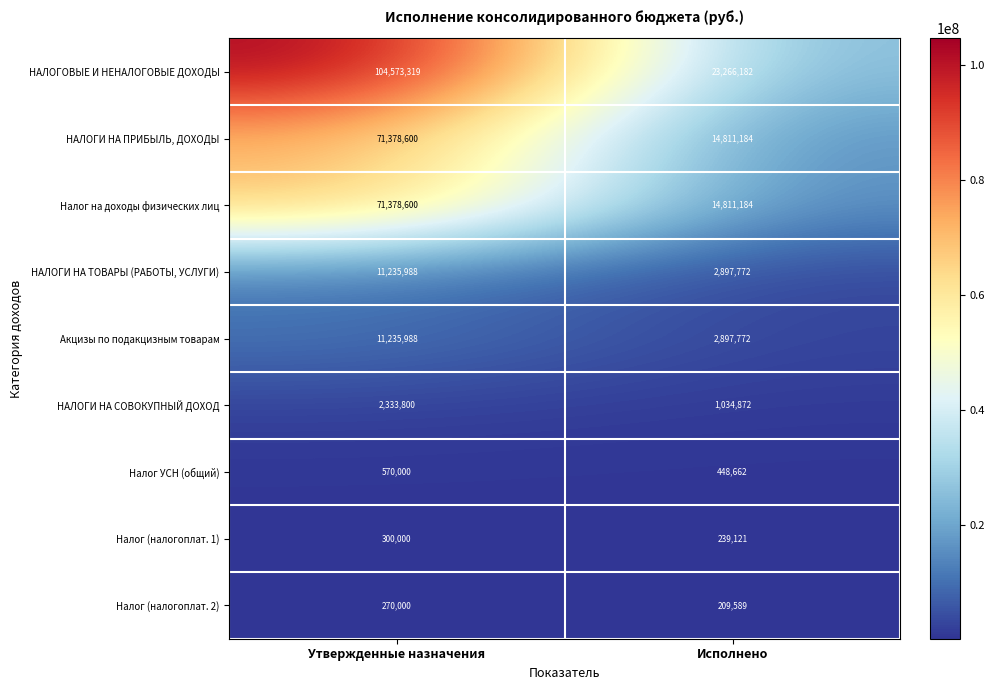

Reading left to right, extract all data points from this chart.

НАЛОГОВЫЕ И НЕНАЛОГОВЫЕ ДОХОДЫ: 104573319	23266182
НАЛОГИ НА ПРИБЫЛЬ, ДОХОДЫ: 71378600	14811184
Налог на доходы физических лиц: 71378600	14811184
НАЛОГИ НА ТОВАРЫ (РАБОТЫ, УСЛУГИ): 11235988	2897772
Акцизы по подакцизным товарам: 11235988	2897772
НАЛОГИ НА СОВОКУПНЫЙ ДОХОД: 2333800	1034872
Налог УСН (общий): 570000	448662
Налог (налогоплат. 1): 300000	239121
Налог (налогоплат. 2): 270000	209589